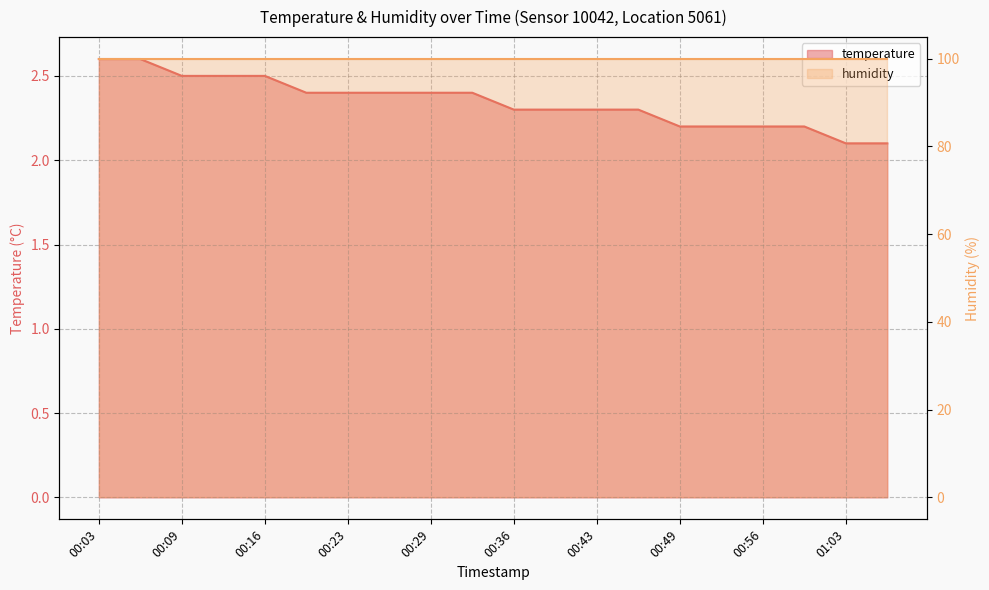

Reading right to left, what are all the values shown in this chart?

2.1	2.1	2.2	2.2	2.2	2.2	2.3	2.3	2.3	2.3	2.4	2.4	2.4	2.4	2.4	2.5	2.5	2.5	2.6	2.6